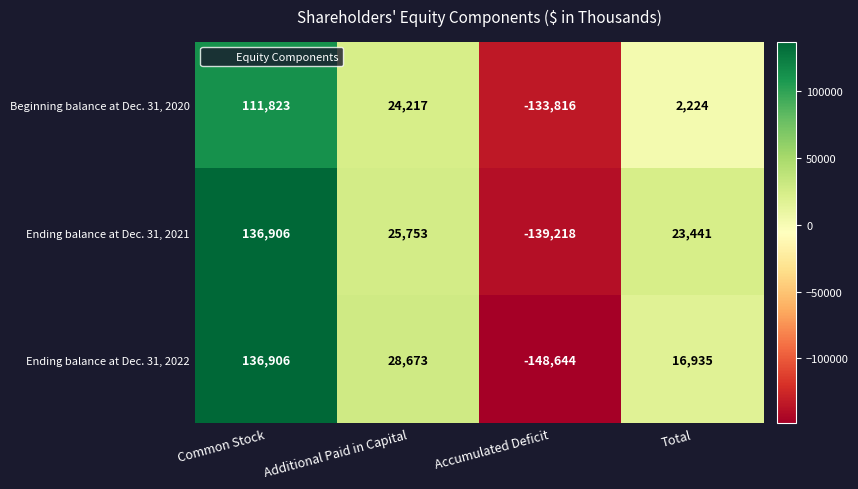

At Total, list the series in order from largest to smallest.

Ending balance at Dec. 31, 2021, Ending balance at Dec. 31, 2022, Beginning balance at Dec. 31, 2020